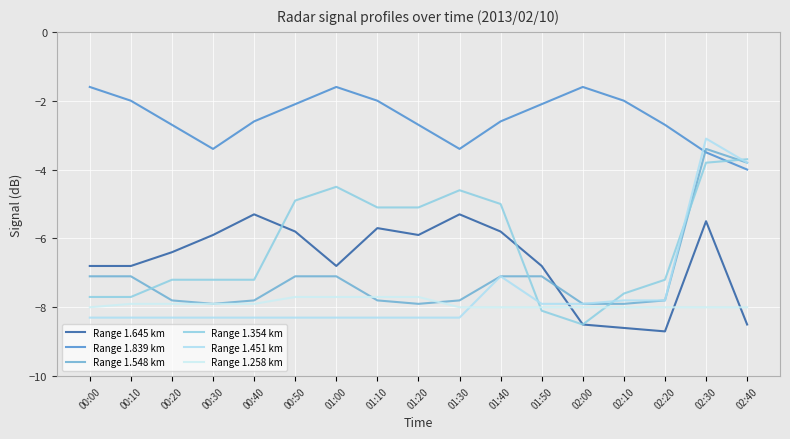

Is the value of Range 1.839 km at 01:40 greater than the value of Range 1.451 km at 01:10?

Yes